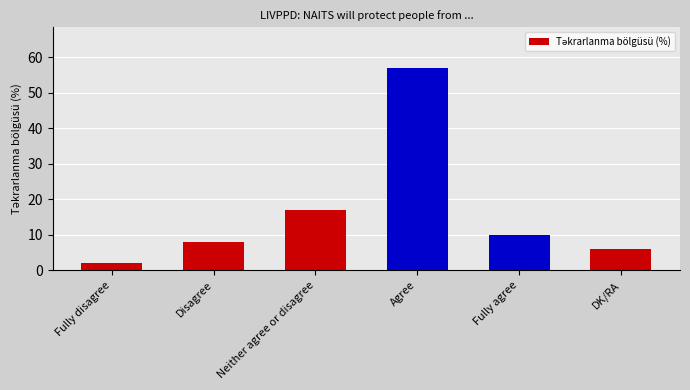

Reading left to right, list all the values displayed in this chart.

2	8	17	57	10	6